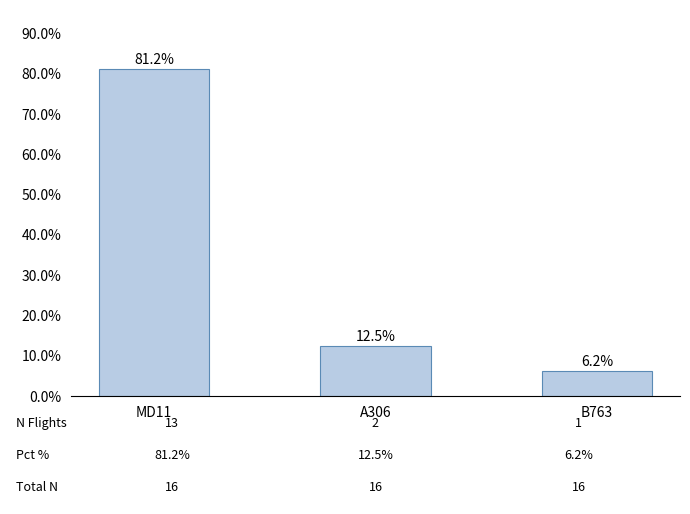

Which has a higher value, B763 or A306?

A306